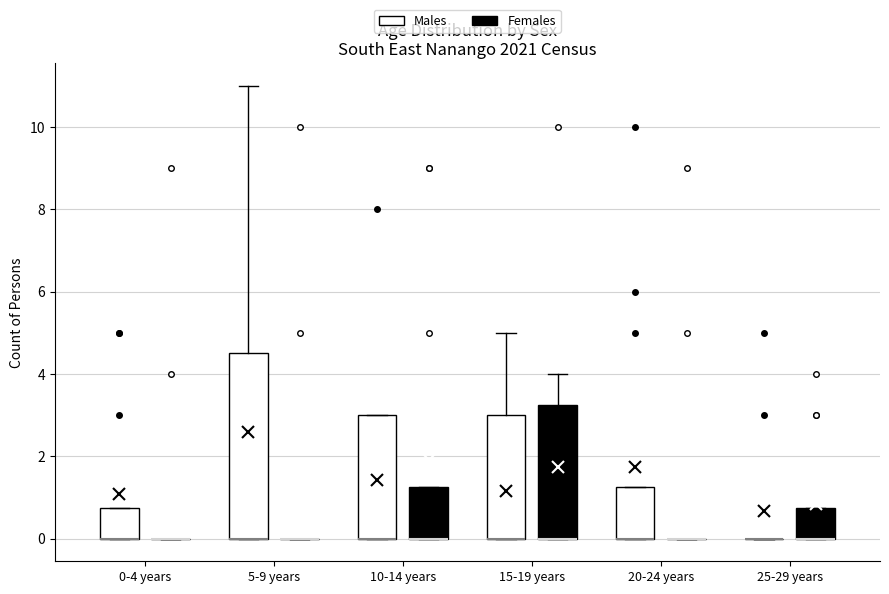

Reading left to right, transcribe this box plot: for each box, give where its median line is, the range the box spans, and where its two whiskers end, as read against the y-axis. The values are not printed on the chart, so give them approximately, as read against the axis.

0-4 years (Males): median 0.0 (drawn on the box's lower edge), box 0.0 to 0.8, whiskers 0.0 to 0.8
0-4 years (Females): box collapsed to a line at 0.0, whiskers 0.0 to 0.0
5-9 years (Males): median 0.0 (drawn on the box's lower edge), box 0.0 to 4.6, whiskers 0.0 to 11.0
5-9 years (Females): box collapsed to a line at 0.0, whiskers 0.0 to 0.0
10-14 years (Males): median 0.0 (drawn on the box's lower edge), box 0.0 to 3.0, whiskers 0.0 to 3.0
10-14 years (Females): median 0.0 (drawn on the box's lower edge), box 0.0 to 1.2, whiskers 0.0 to 1.2
15-19 years (Males): median 0.0 (drawn on the box's lower edge), box 0.0 to 3.0, whiskers 0.0 to 5.0
15-19 years (Females): median 0.0 (drawn on the box's lower edge), box 0.0 to 3.2, whiskers 0.0 to 4.0
20-24 years (Males): median 0.0 (drawn on the box's lower edge), box 0.0 to 1.2, whiskers 0.0 to 1.2
20-24 years (Females): box collapsed to a line at 0.0, whiskers 0.0 to 0.0
25-29 years (Males): box collapsed to a line at 0.0, whiskers 0.0 to 0.0
25-29 years (Females): median 0.0 (drawn on the box's lower edge), box 0.0 to 0.8, whiskers 0.0 to 0.8